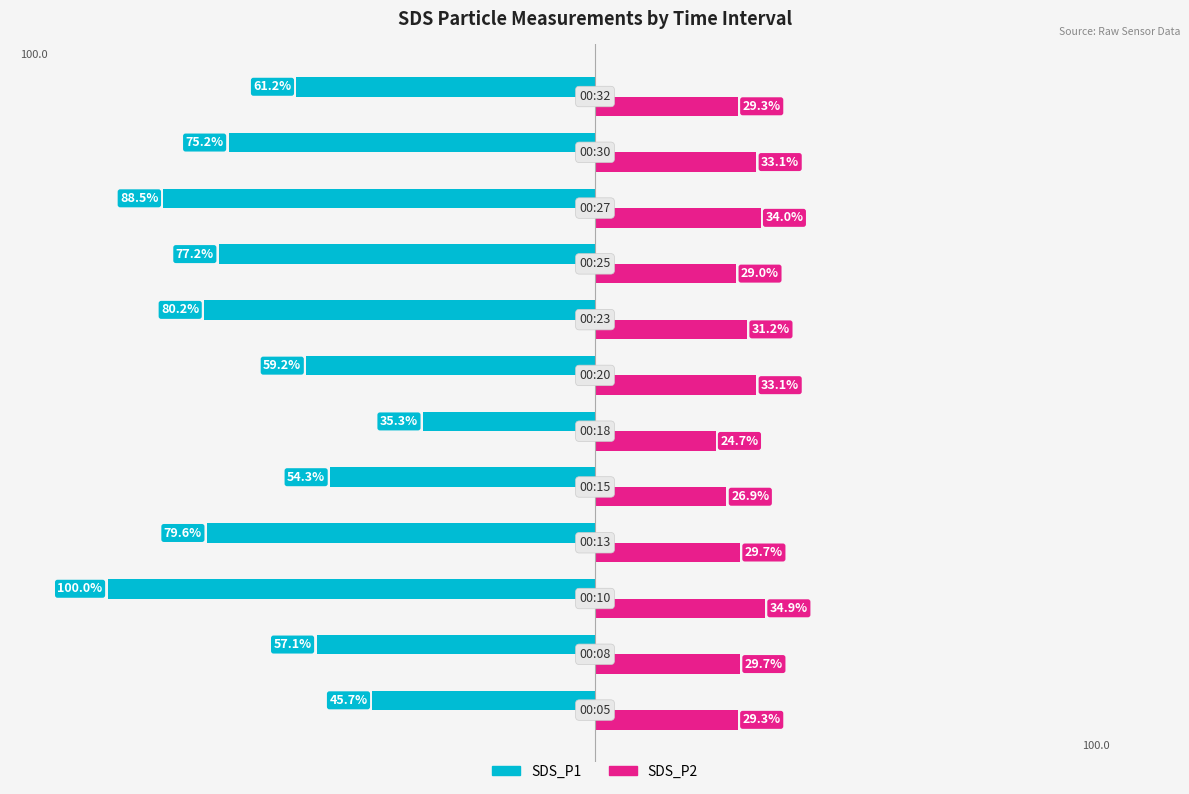

Reading left to right, transcribe all the data shown in this chart.

SDS_P1: -45.7	-57.1	-100.0	-79.6	-54.3	-35.3	-59.2	-80.2	-77.2	-88.5	-75.2	-61.2
SDS_P2: 29.3	29.7	34.9	29.7	26.9	24.7	33.1	31.2	29.0	34.0	33.1	29.3